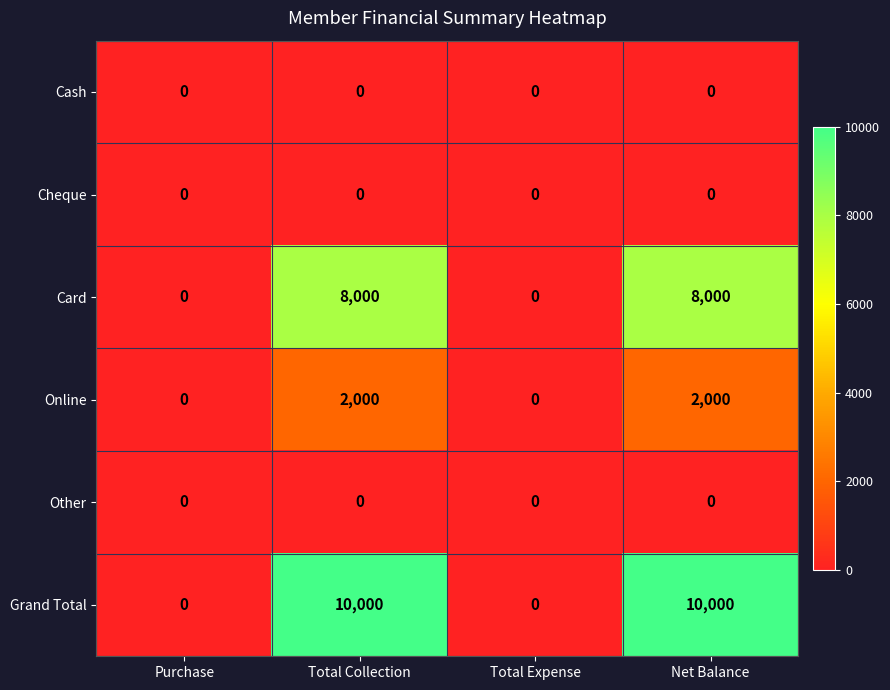

What is the maximum value shown in the chart?

10000